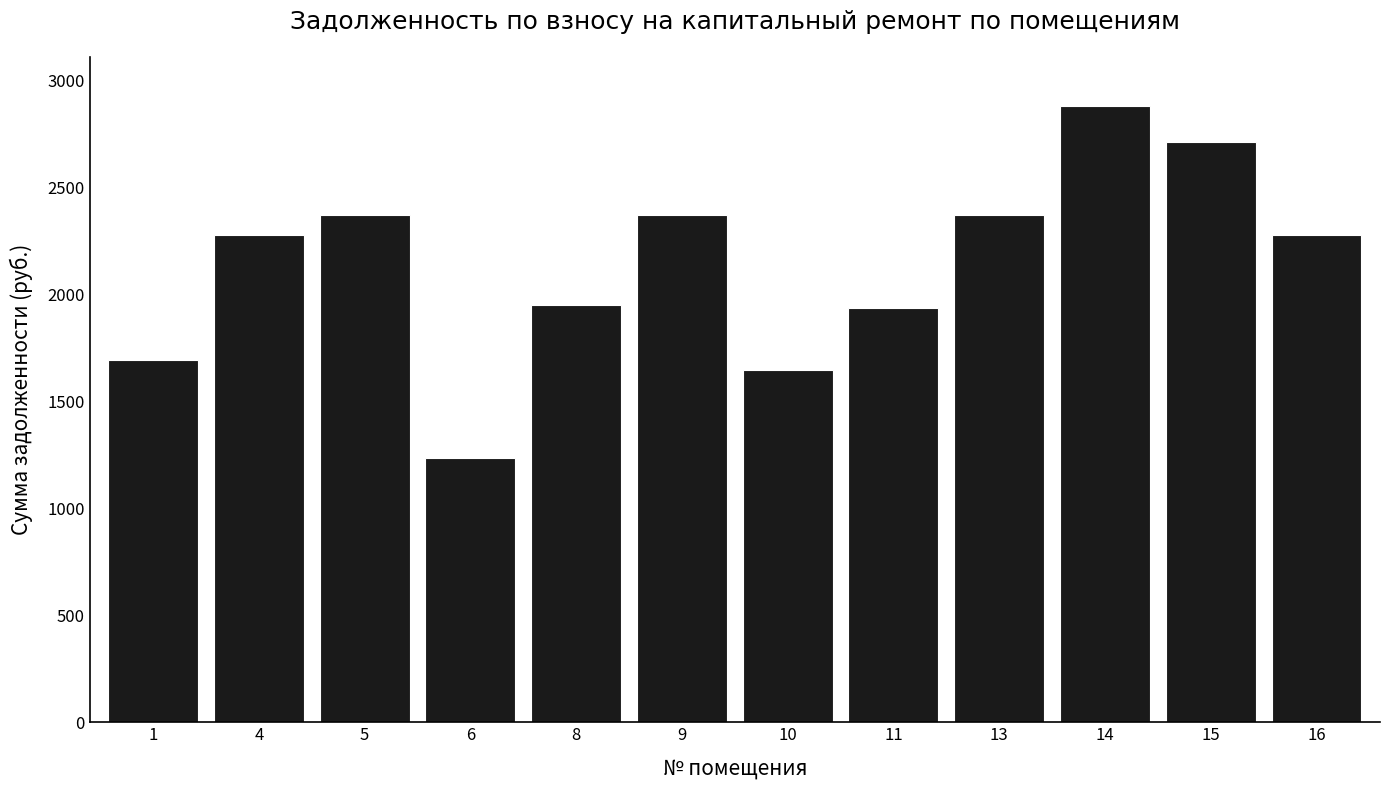

Reading left to right, transcribe all the data shown in this chart.

1=1693.3	4=2278.8	5=2370.6	6=1234.9	8=1953.2	9=2370.6	10=1646.6	11=1939.3	13=2370.6	14=2881.5	15=2715.0	16=2278.8